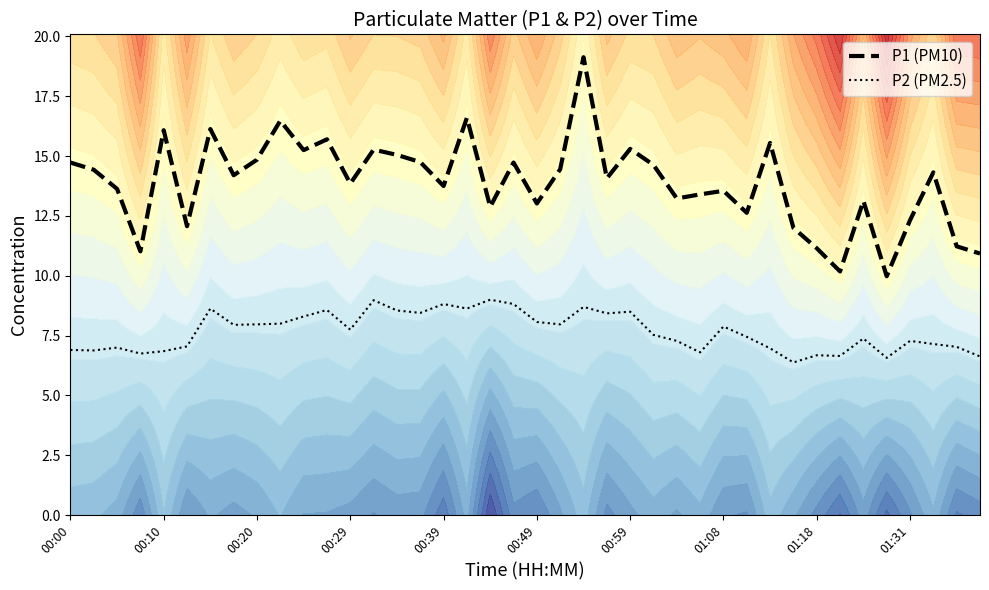

True or false: P2 (PM2.5) and P1 (PM10) cross at least once.

False